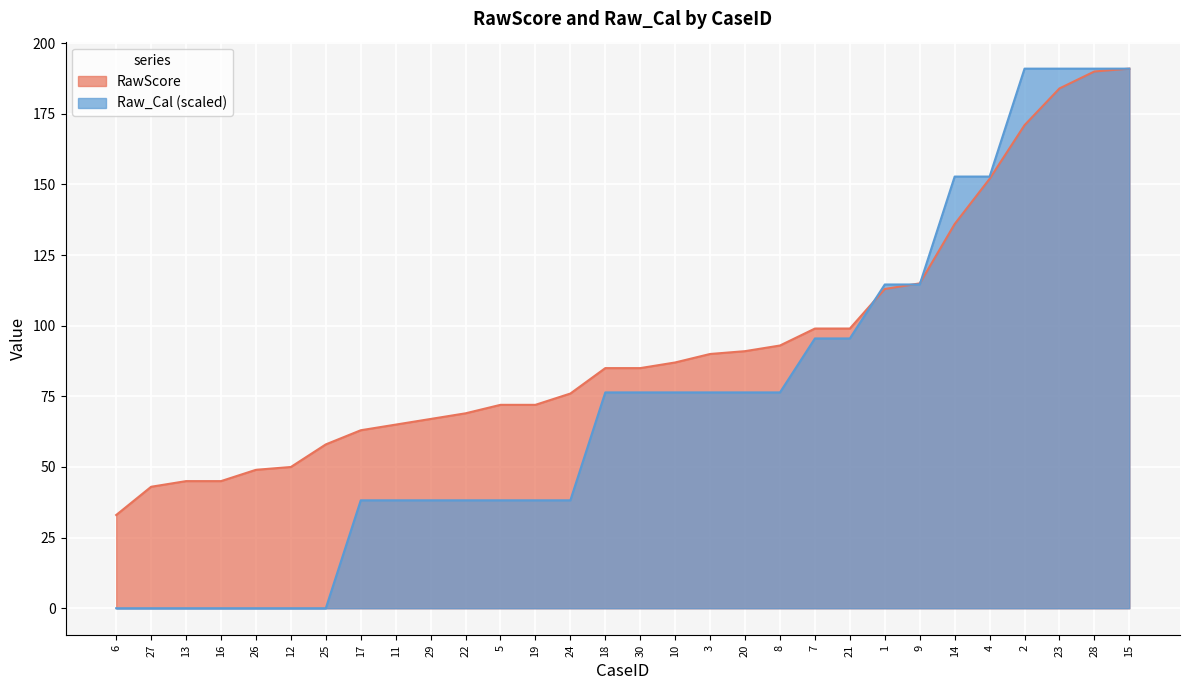

At how many categories does at least one series exceed 59?

23